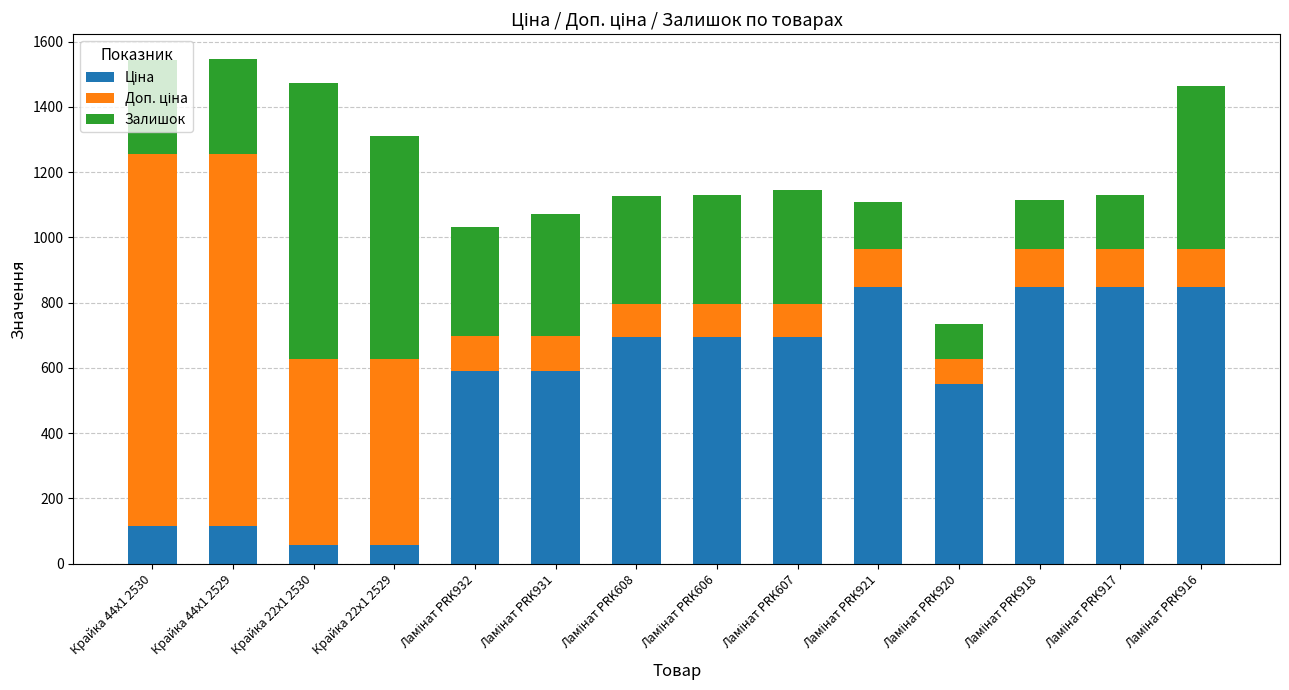

Count the number of data series in this chart.

3